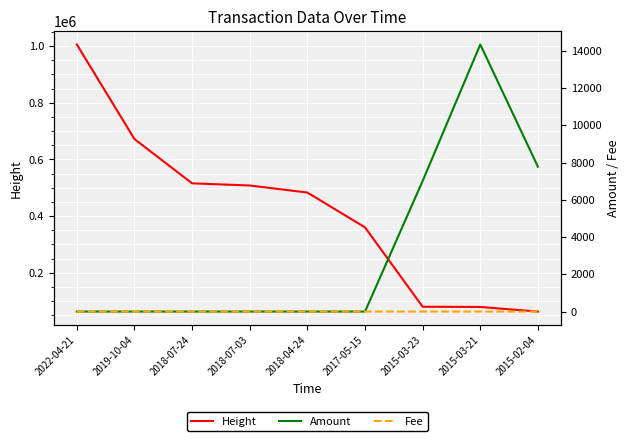

How many values in Amount are above zero?

5